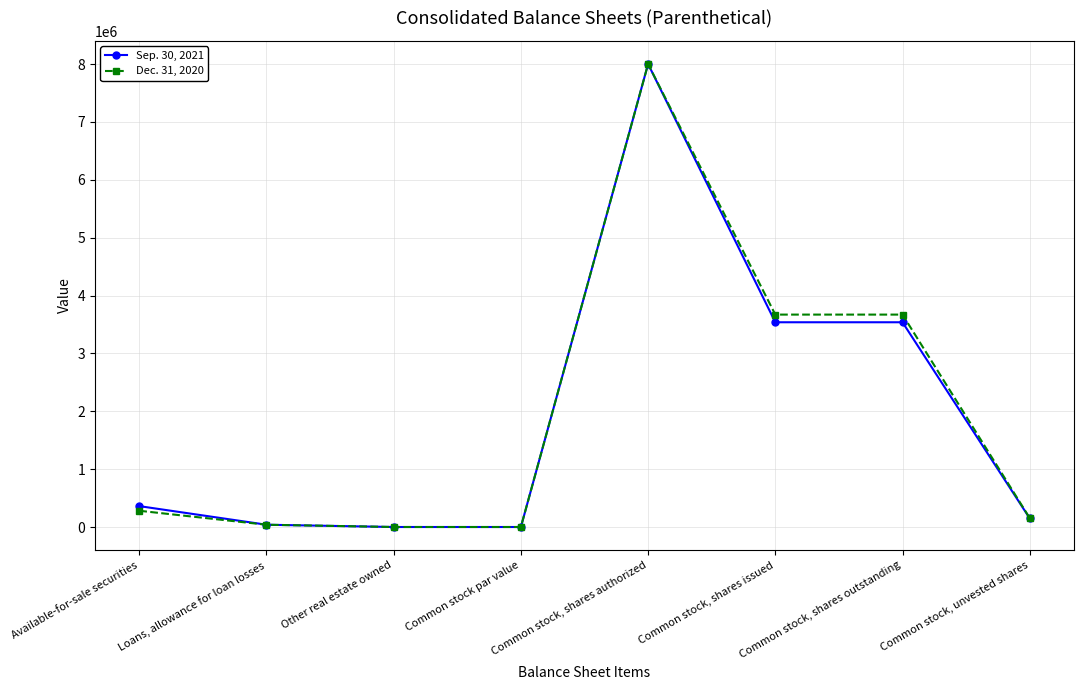

Which category has the highest value across all series?

Common stock, shares authorized